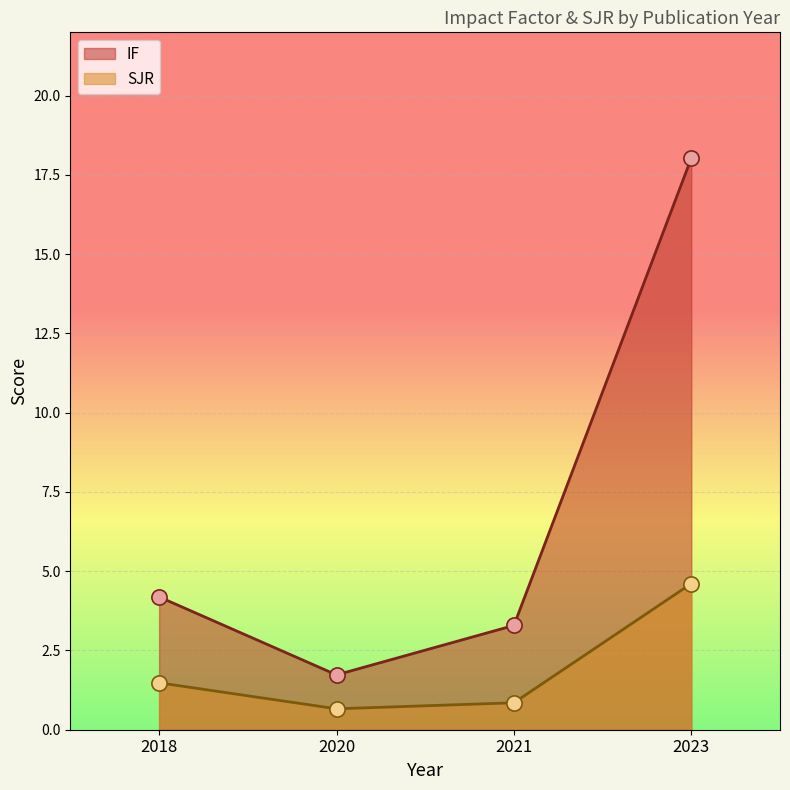

Which series contains the lowest Y value?

SJR